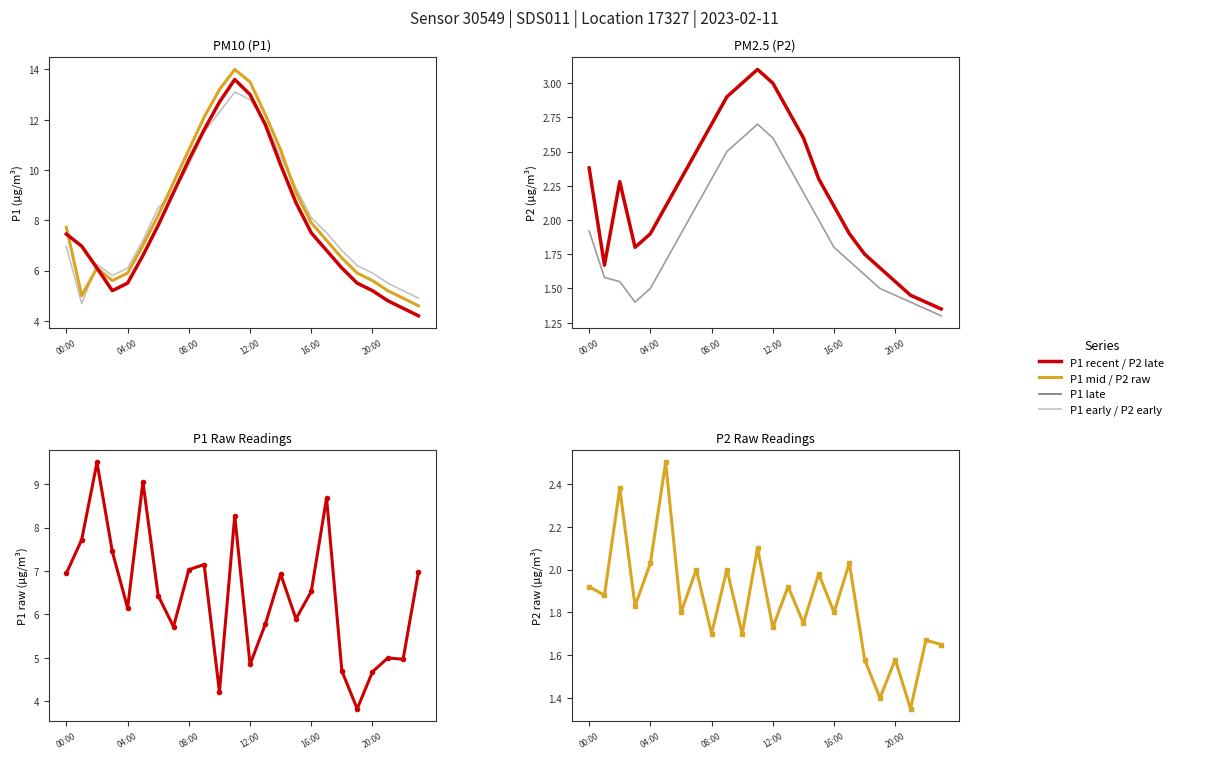

What is the spread (max minus min) of values at 09:00?

9.6